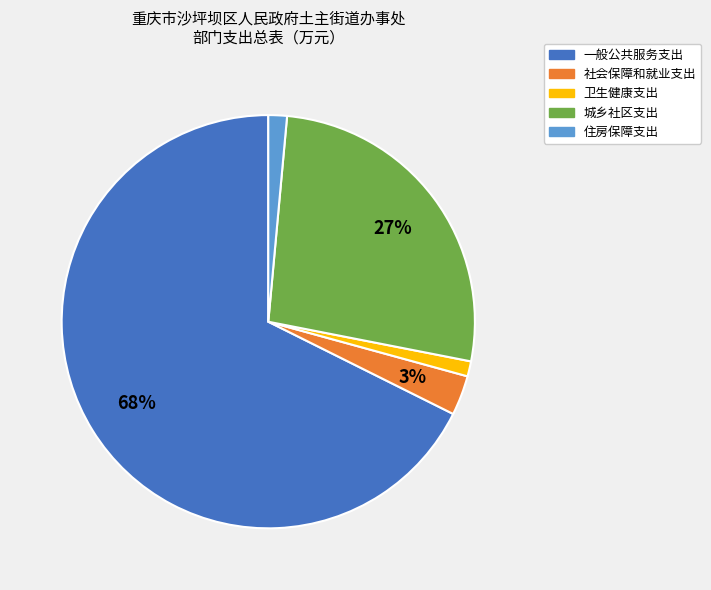

Combined, do 社会保障和就业支出 and 卫生健康支出 account for over 50%?

No